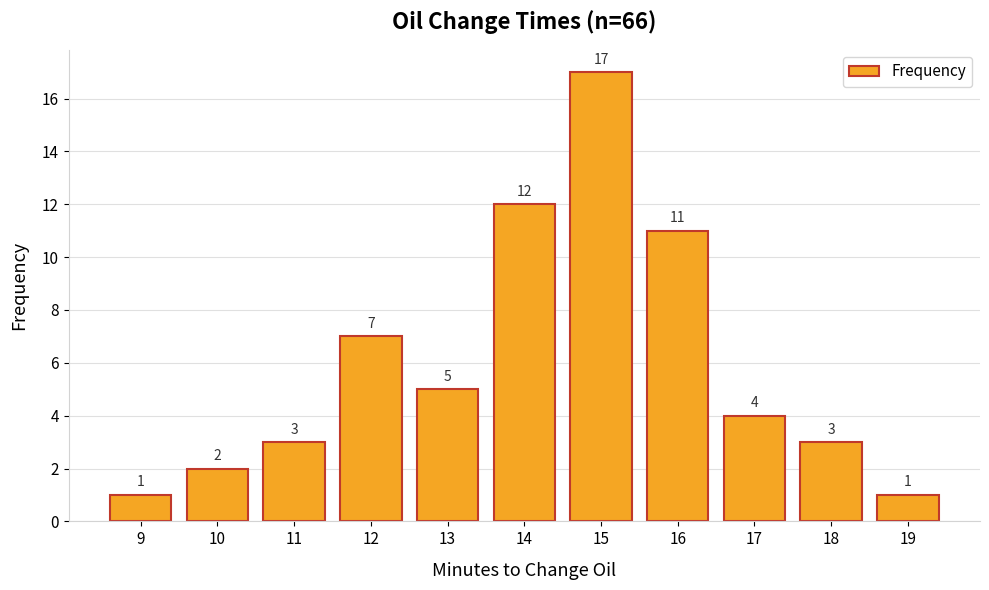

How many distinct data groups are displayed?

1